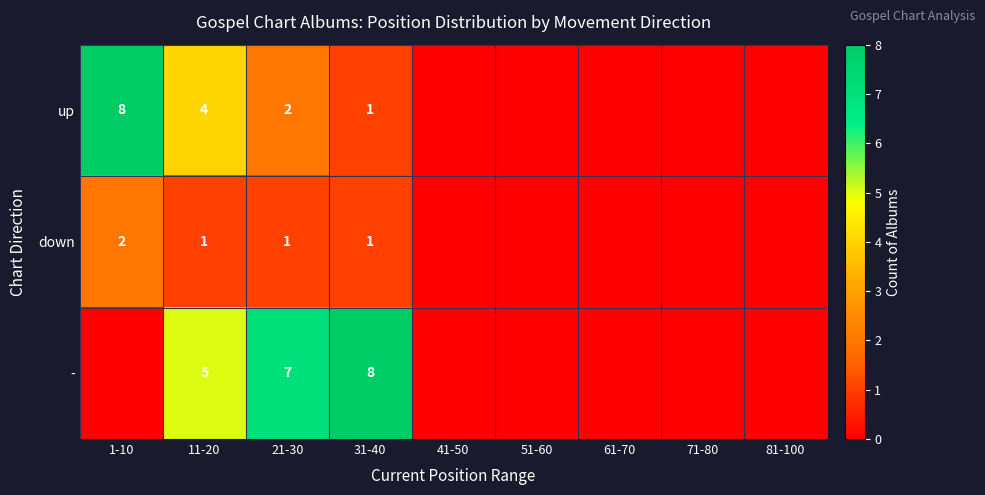

What is the spread (max minus min) of values at 11-20?

4